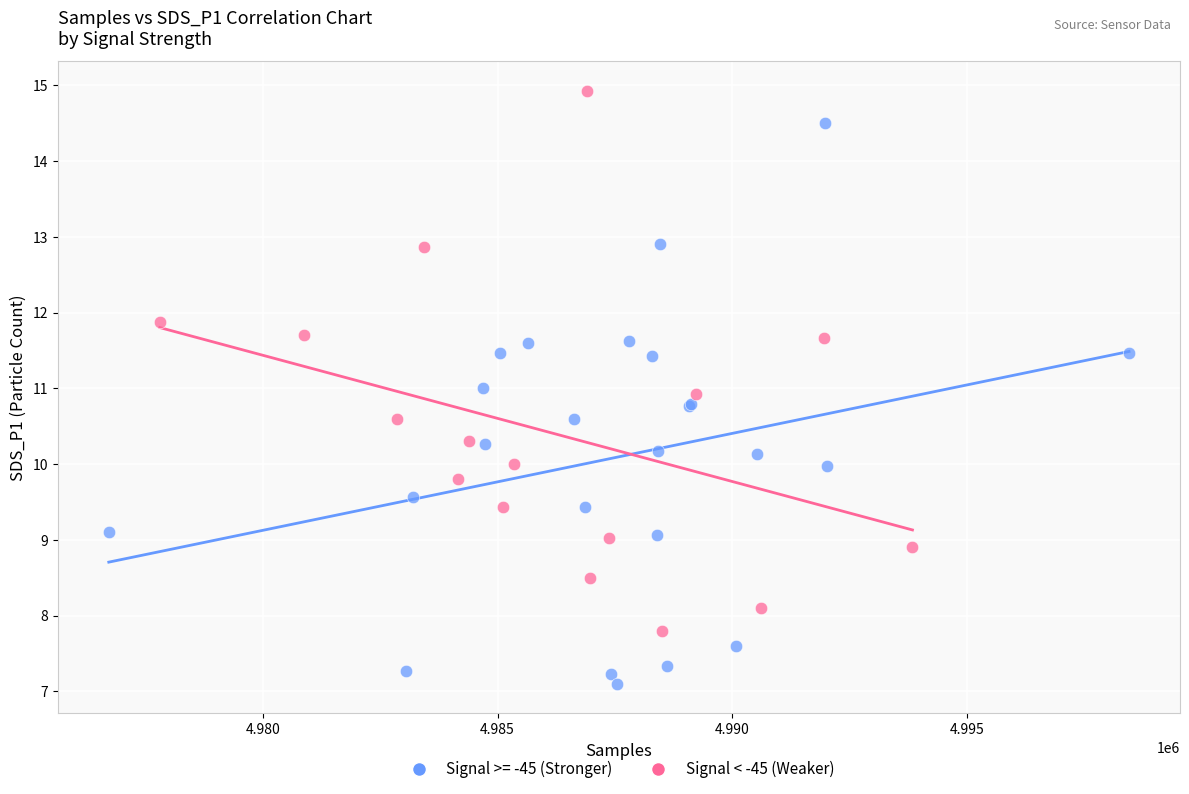

Which series reaches the minimum Y coordinate?

Signal >= -45 (Stronger)